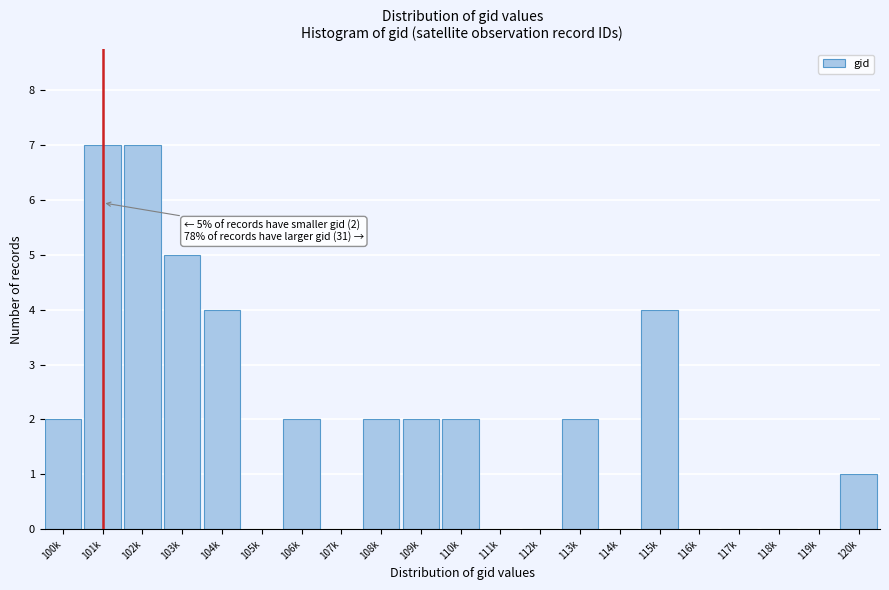

Reading right to left, list all the values displayed in this chart.

120k=1	119k=0	118k=0	117k=0	116k=0	115k=4	114k=0	113k=2	112k=0	111k=0	110k=2	109k=2	108k=2	107k=0	106k=2	105k=0	104k=4	103k=5	102k=7	101k=7	100k=2